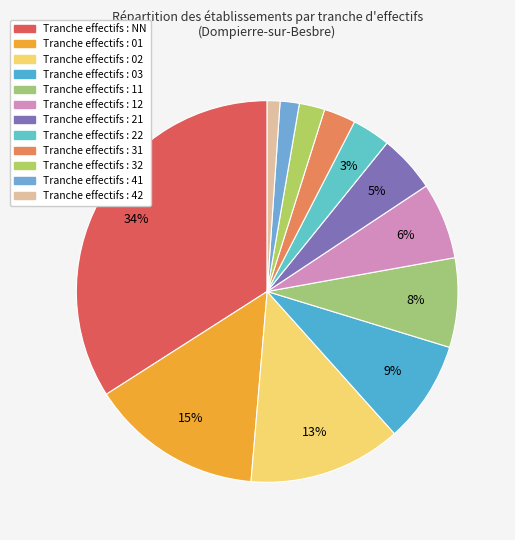

How many segments does this pie chart have?

12